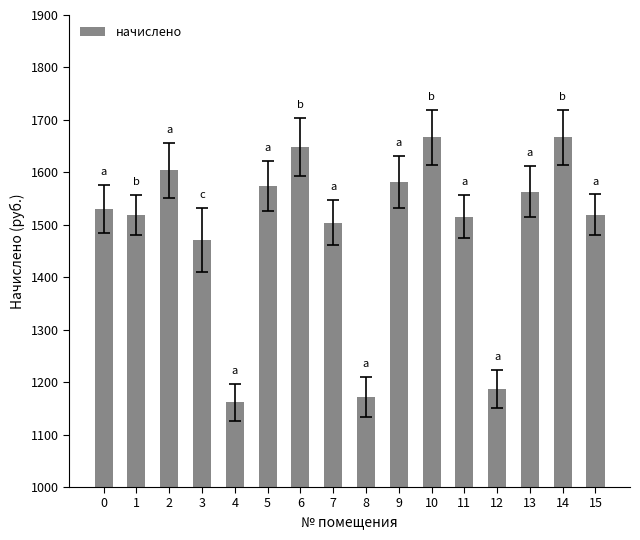

Which has a higher value, 4 or 12?

12